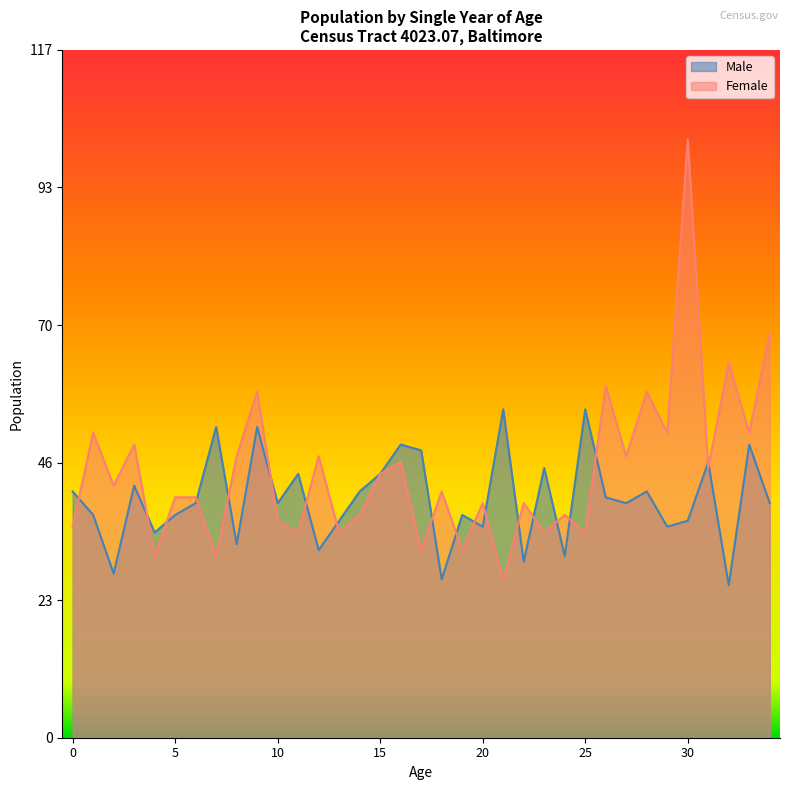

Reading left to right, what are all the values shown in this chart?

Male: 0=42	1=38	2=28	3=43	4=35	5=38	6=40	7=53	8=33	9=53	10=40	11=45	12=32	13=37	14=42	15=45	16=50	17=49	18=27	19=38	20=36	21=56	22=30	23=46	24=31	25=56	26=41	27=40	28=42	29=36	30=37	31=47	32=26	33=50	34=40
Female: 0=36	1=52	2=43	3=50	4=31	5=41	6=41	7=31	8=48	9=59	10=37	11=35	12=48	13=35	14=38	15=45	16=47	17=32	18=42	19=32	20=40	21=27	22=40	23=35	24=38	25=35	26=60	27=48	28=59	29=52	30=102	31=46	32=64	33=52	34=69